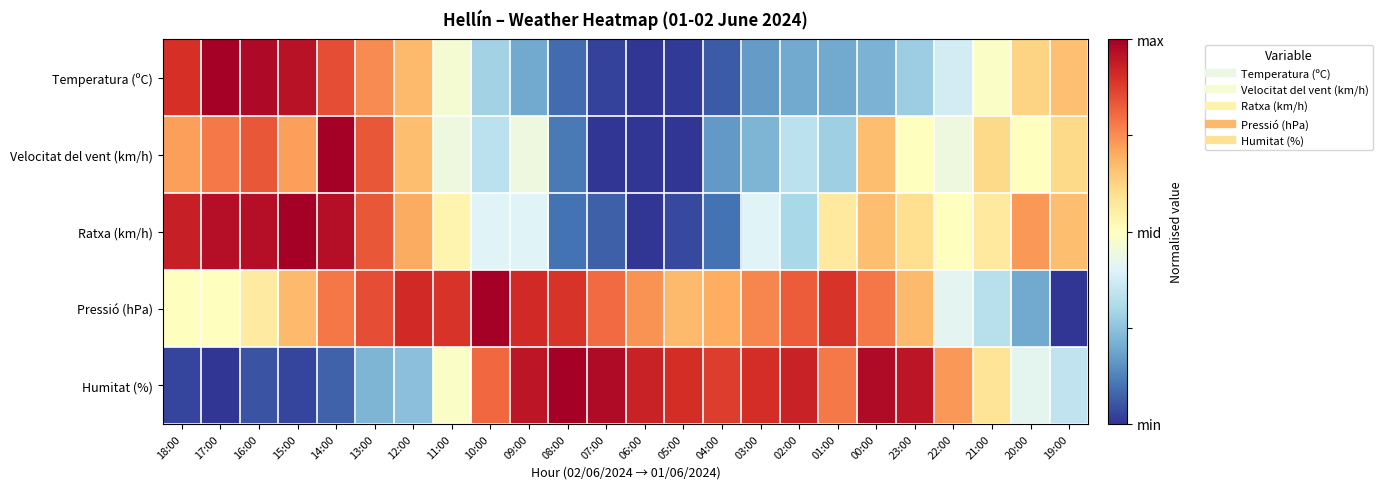

Rank the series at 15:00 from lowest to highest value.

Humitat (%), Pressió (hPa), Velocitat del vent (km/h), Temperatura (ºC), Ratxa (km/h)